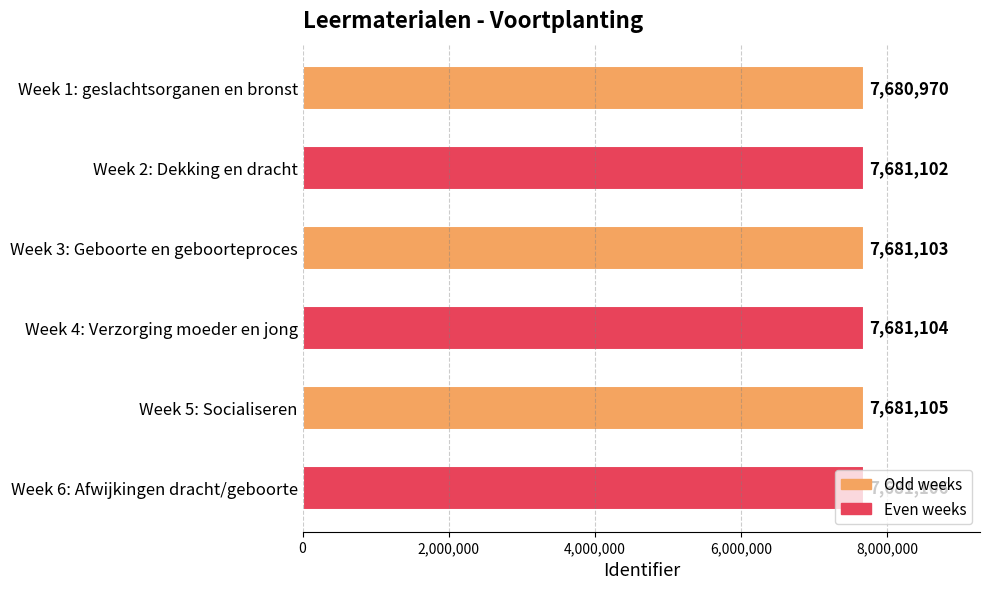

Rank the categories by value from highest to lowest.

Week 6: Afwijkingen dracht/geboorte, Week 5: Socialiseren, Week 4: Verzorging moeder en jong, Week 3: Geboorte en geboorteproces, Week 2: Dekking en dracht, Week 1: geslachtsorganen en bronst